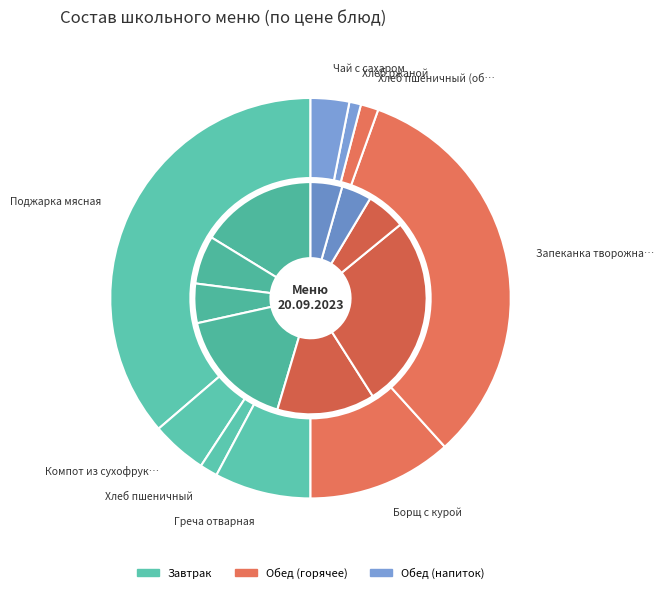

Rank the categories by value from lowest to highest.

Хлеб ржаной, Хлеб пшеничный, Хлеб пшеничный (обед), Чай с сахаром, Компот из сухофруктов, Греча отварная, Борщ с курой, Запеканка творожная со сг молоком, Поджарка мясная